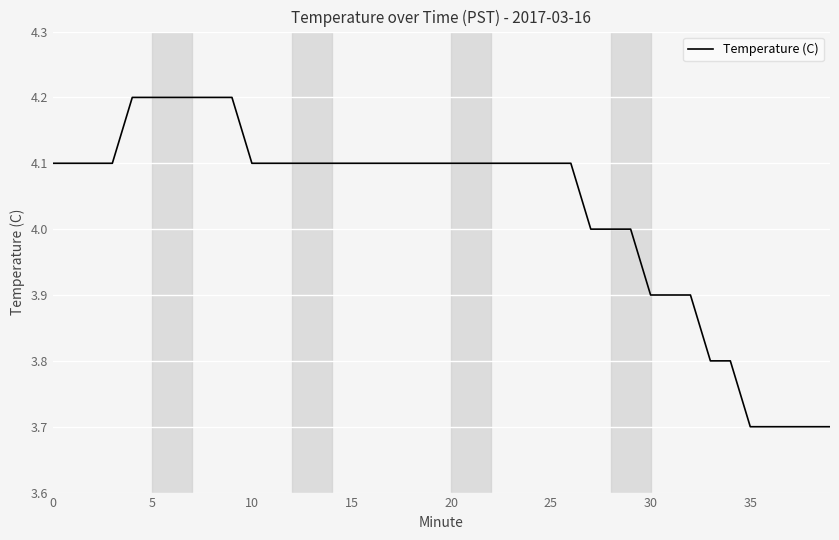

What is the difference between the maximum and minimum values?

0.5